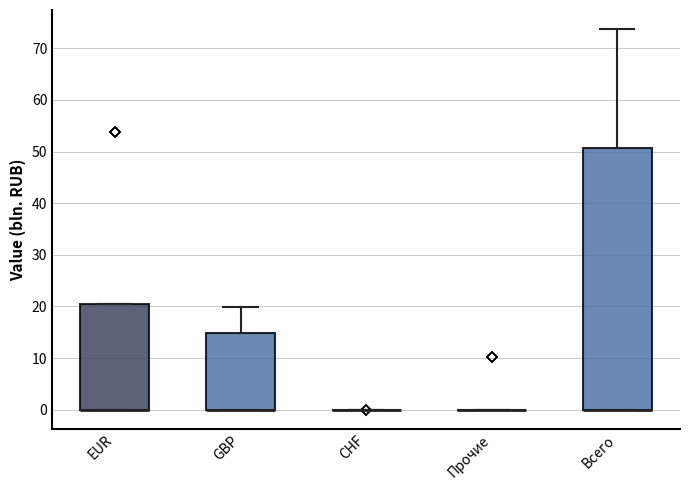

Which box is the tallest, from its lower edge to its upper edge?

Всего